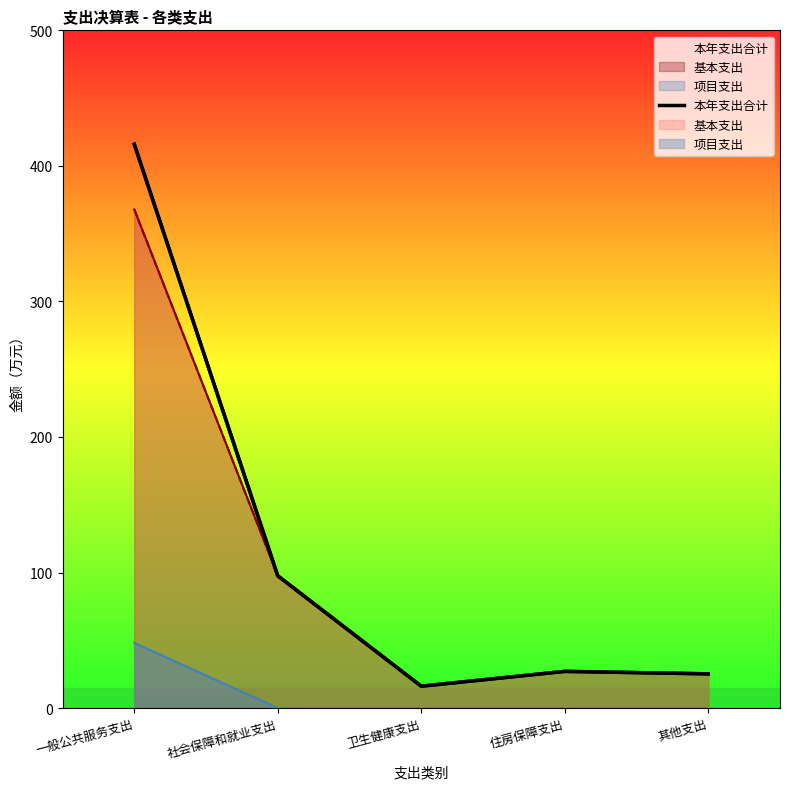

What is the difference between the maximum and minimum values?

399.9